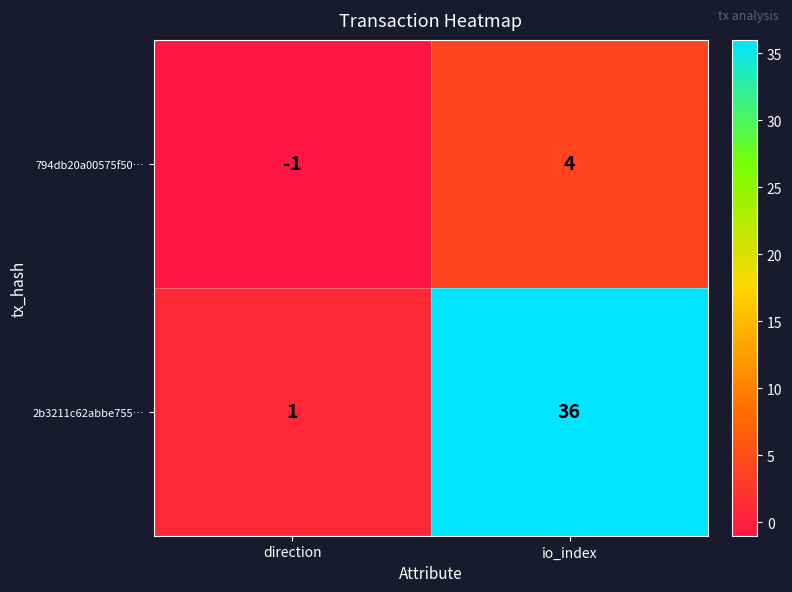

Reading right to left, what are all the values shown in this chart?

794db20a00575f50…: 4	-1
2b3211c62abbe755…: 36	1